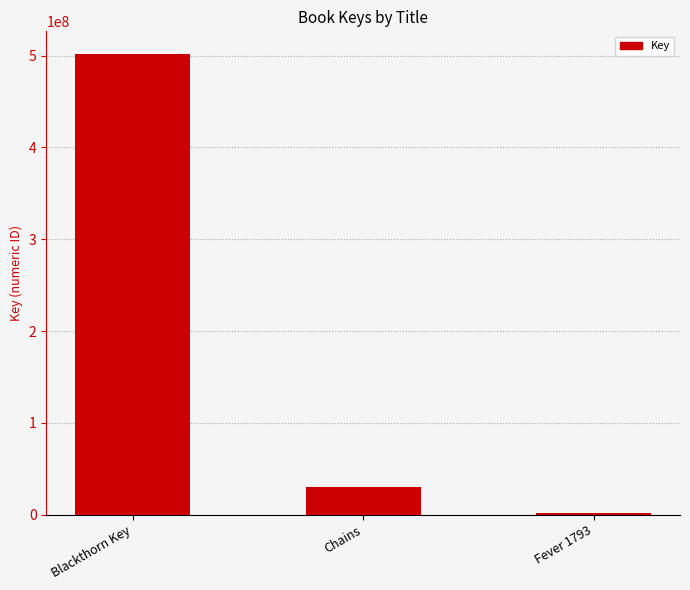

How many categories are shown in the chart?

3